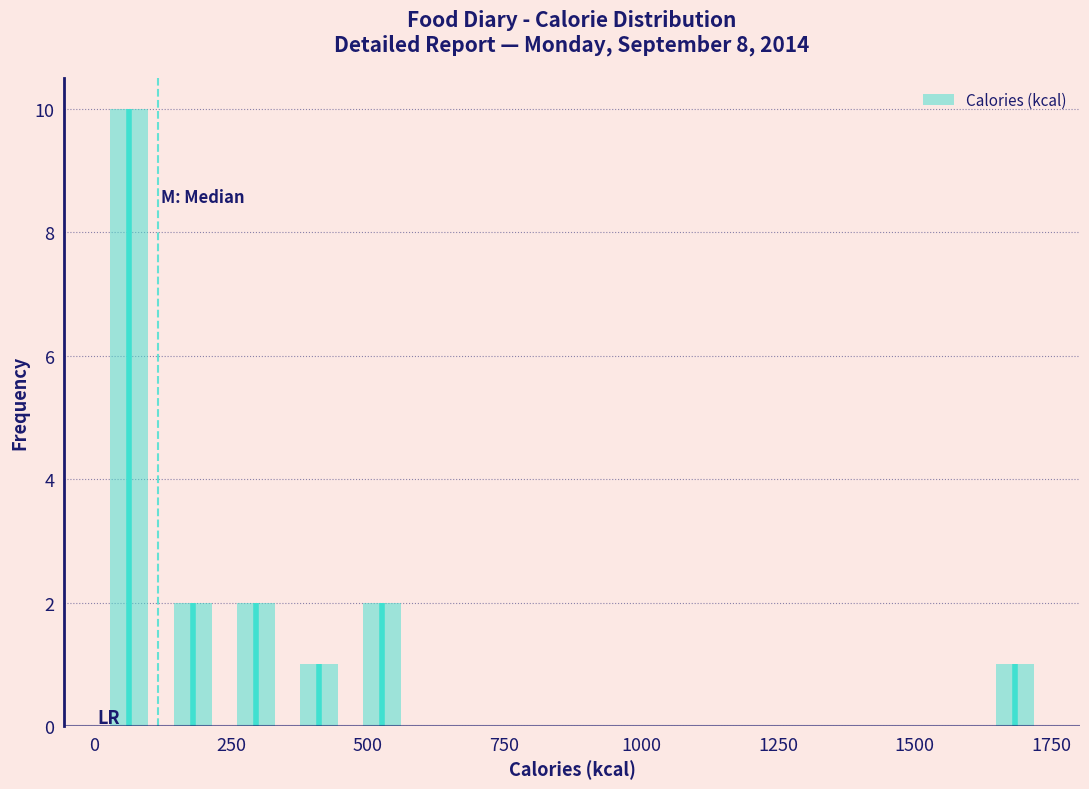

Read against the x-axis, roughly where is the centre of the tallest bar?

50